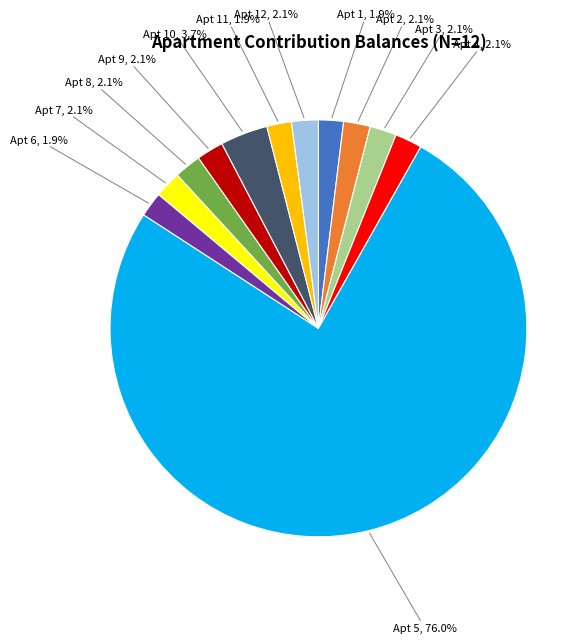

Does any single category account for the majority?

Yes